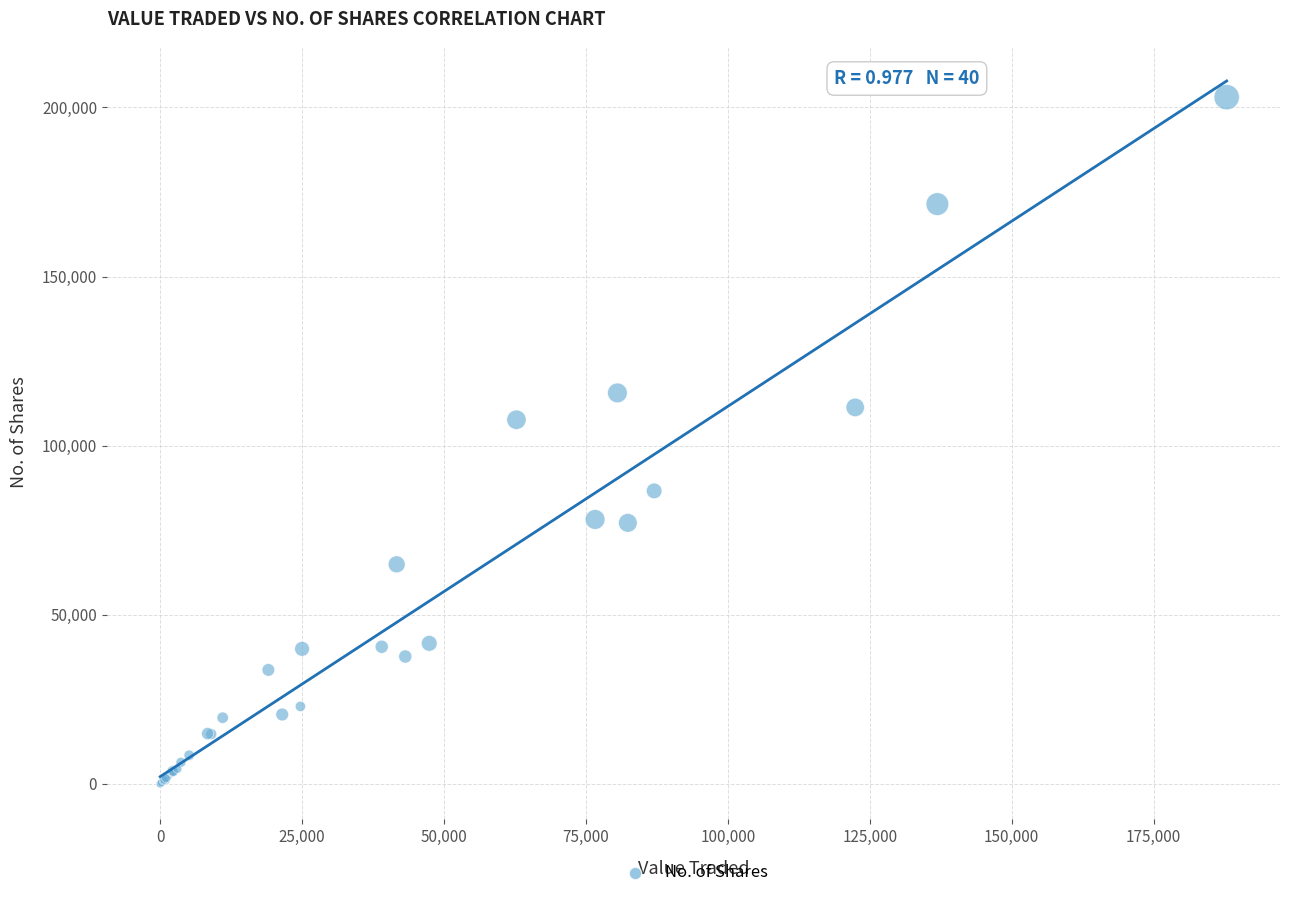

What Y value in the scatter plot is closest to 101521?

107672